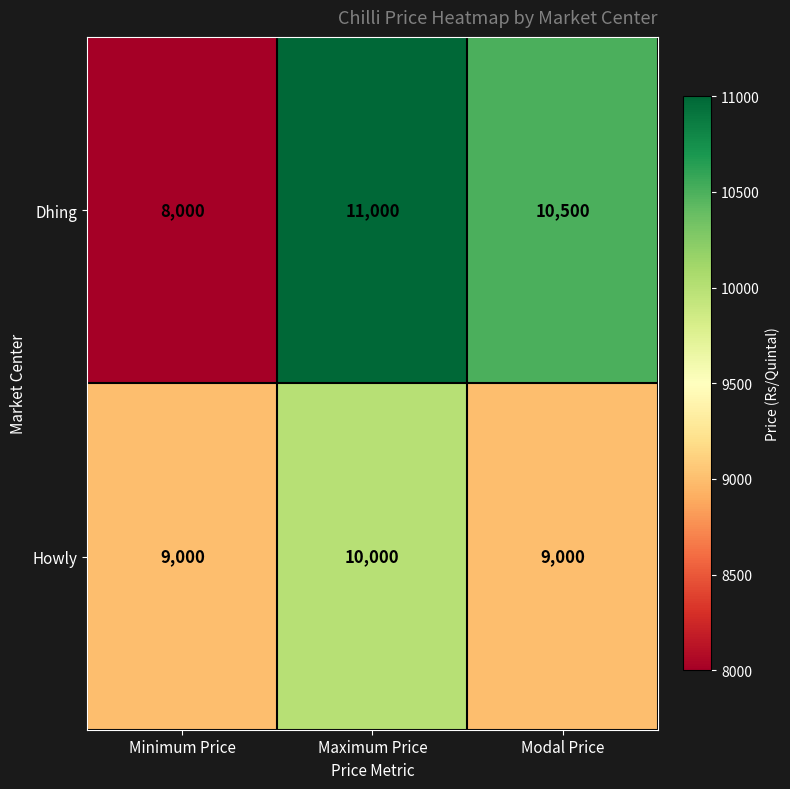

Rank the series by their average value, from lowest to highest.

Howly, Dhing